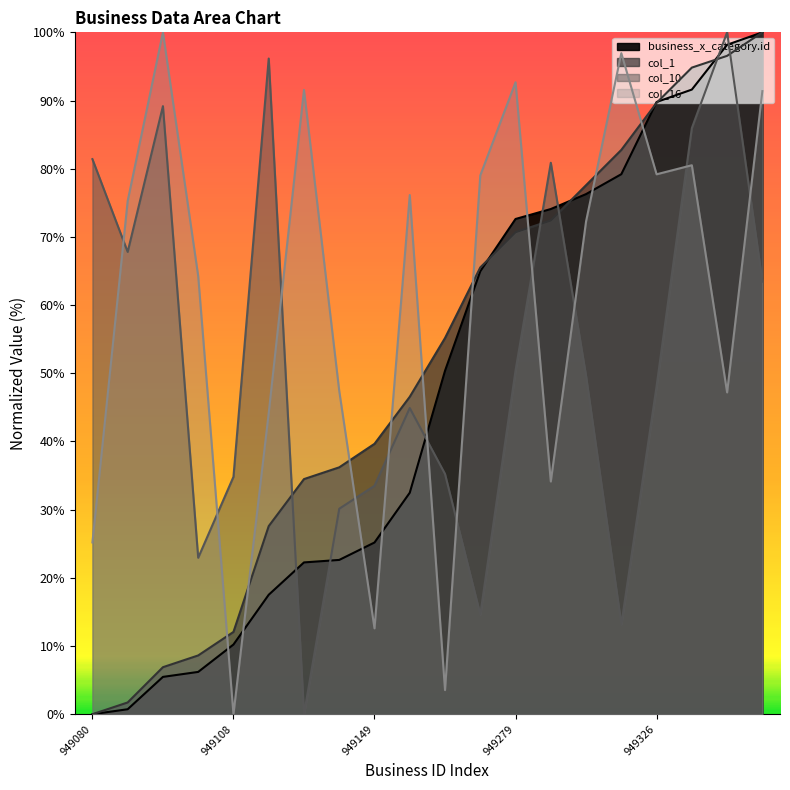

At which category does col_16 reach its first local peak?

949095